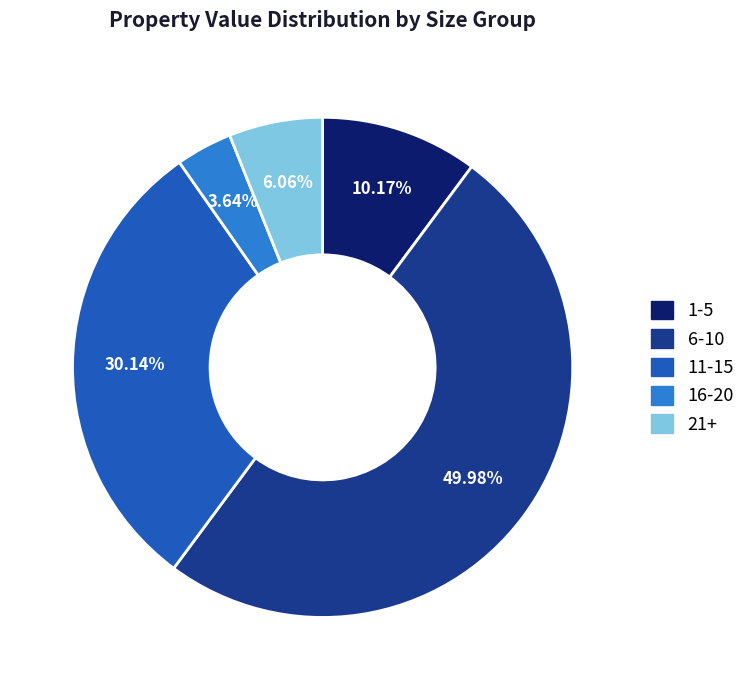

How many slices are in this pie chart?

5